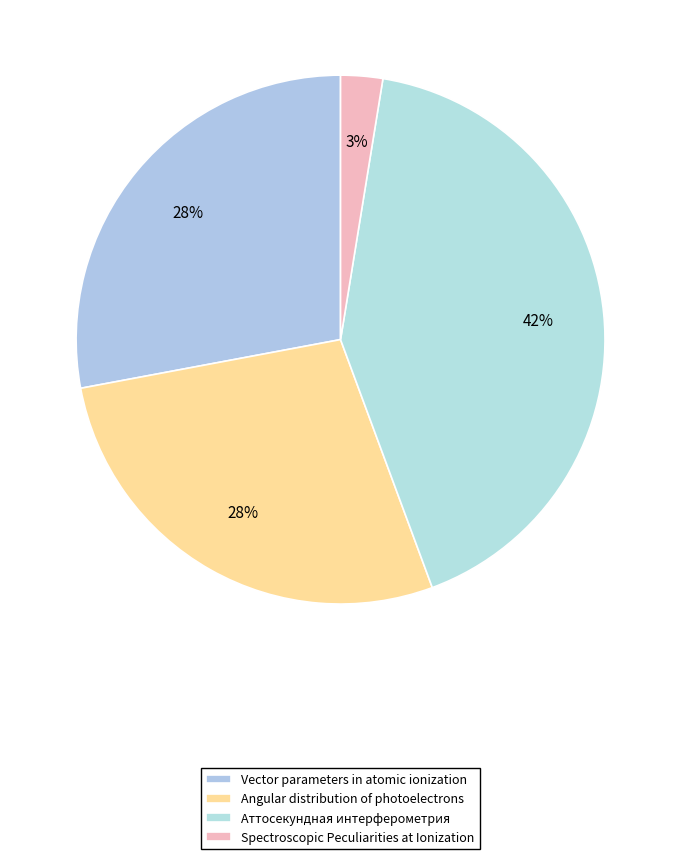

The Аттосекундная интерферометрия slice represents 35% of the pie. True or false?

False